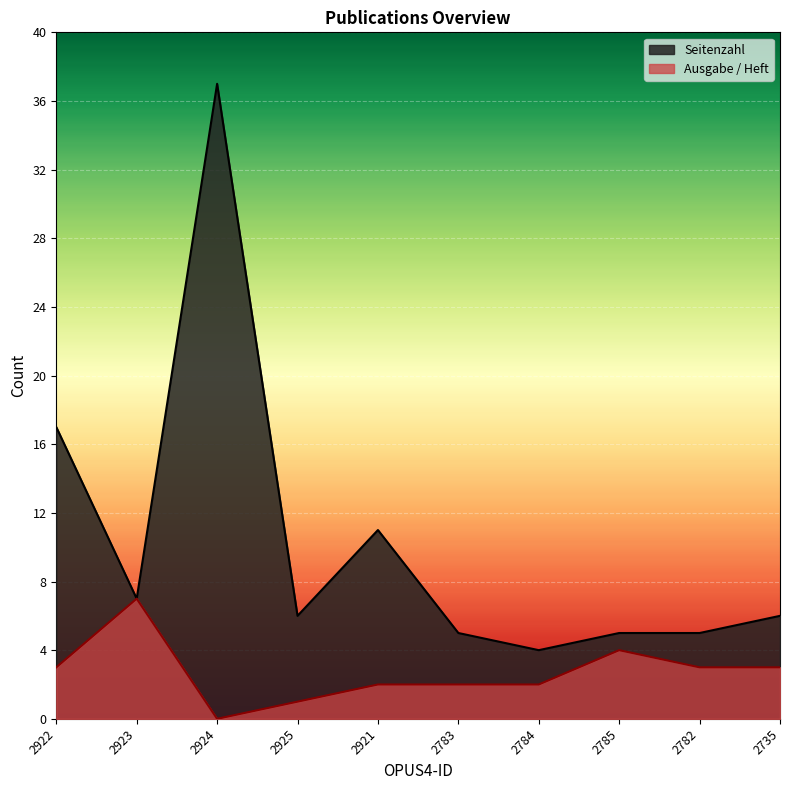

Reading left to right, extract all data points from this chart.

Seitenzahl: 17	7	37	6	11	5	4	5	5	6
Ausgabe / Heft: 3	7	0	1	2	2	2	4	3	3